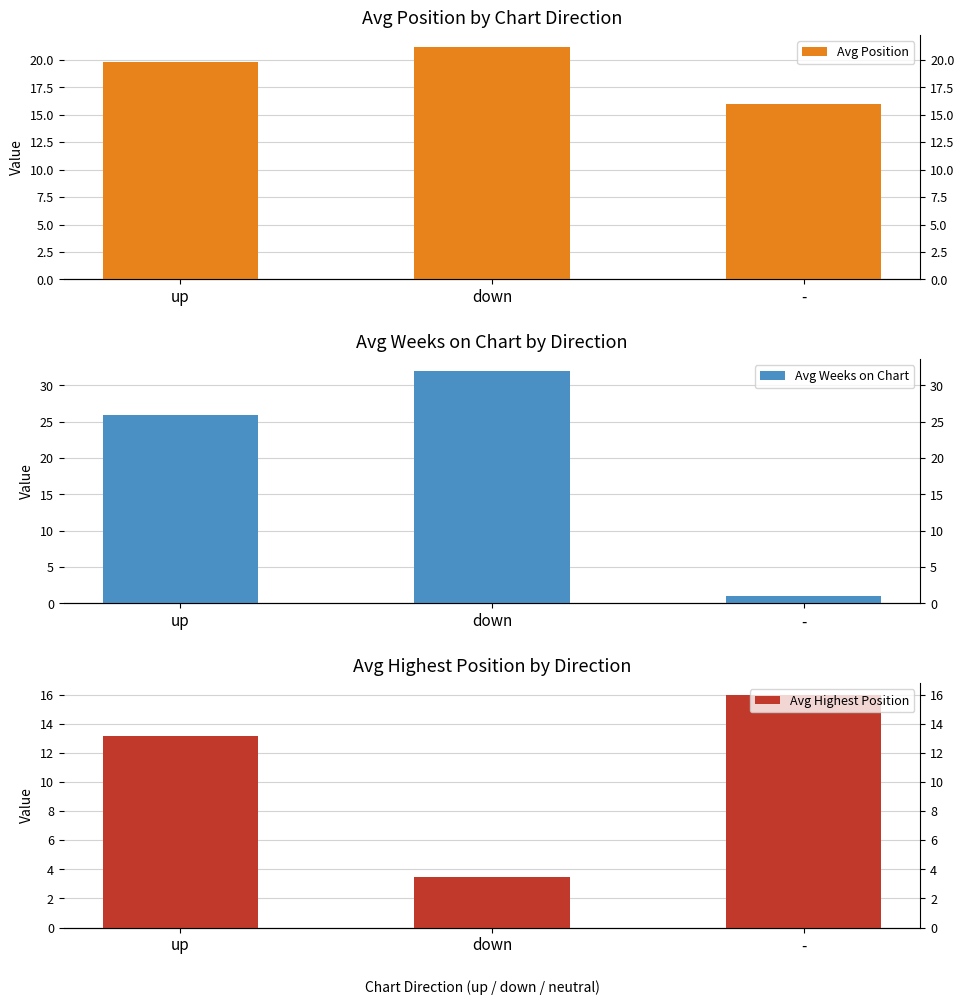

What is the total value across all series at down?

56.8